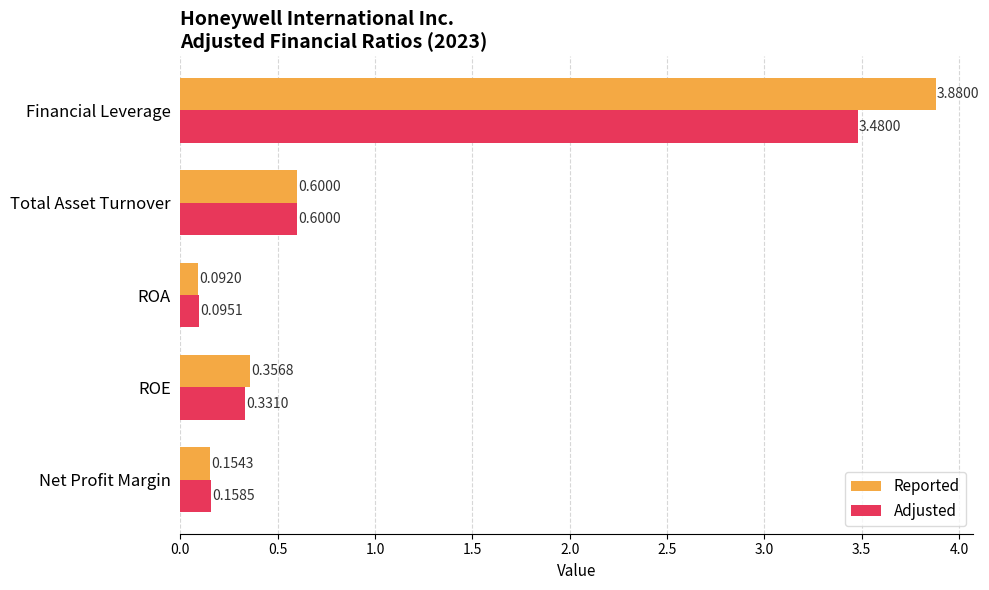

What is the sum of all Reported values?

5.1